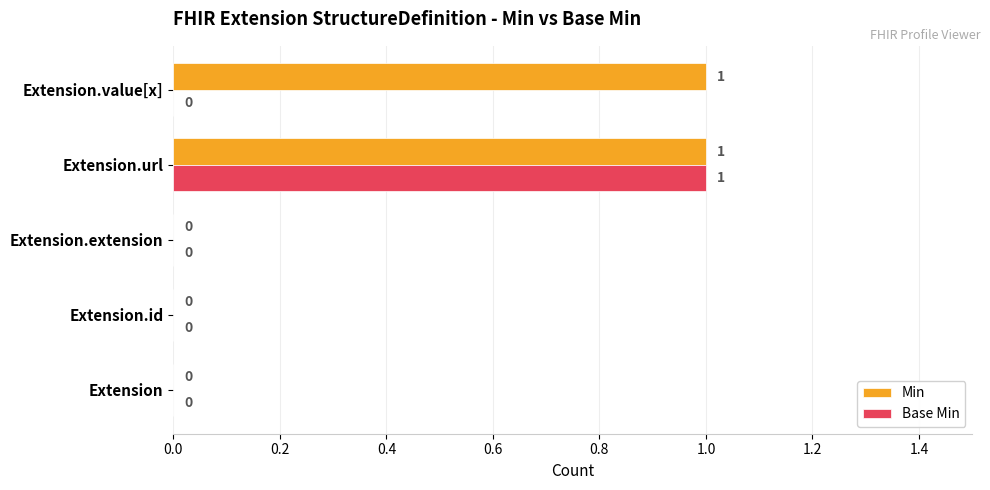

Which series has the largest total across all categories?

Min